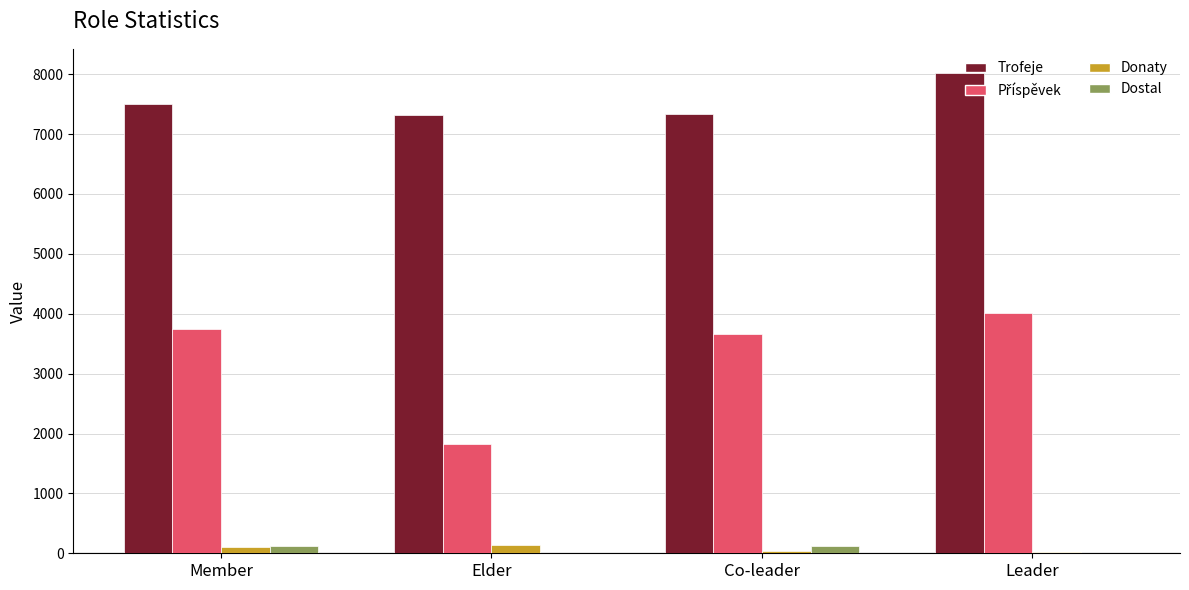

What is the sum of all Trofeje values?

30188